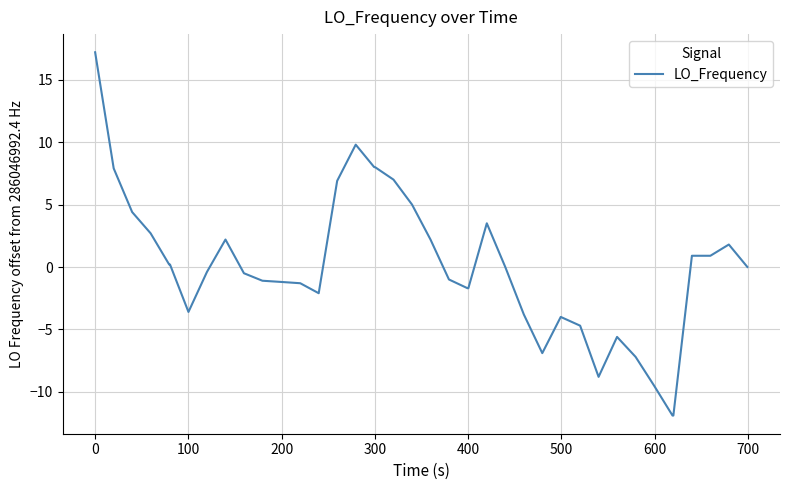

What is the difference between the maximum and minimum values?

29.1